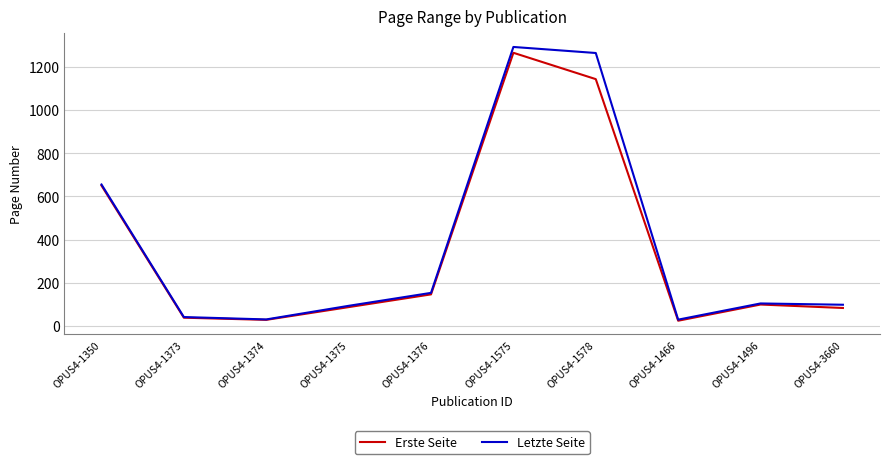

At which category is the sum across all series the highest?

OPUS4-1575